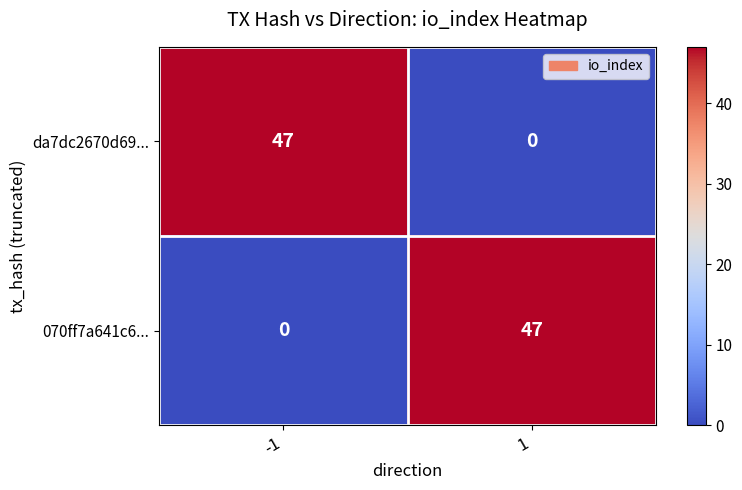

What is the highest value of the da7dc2670d69... series?

47